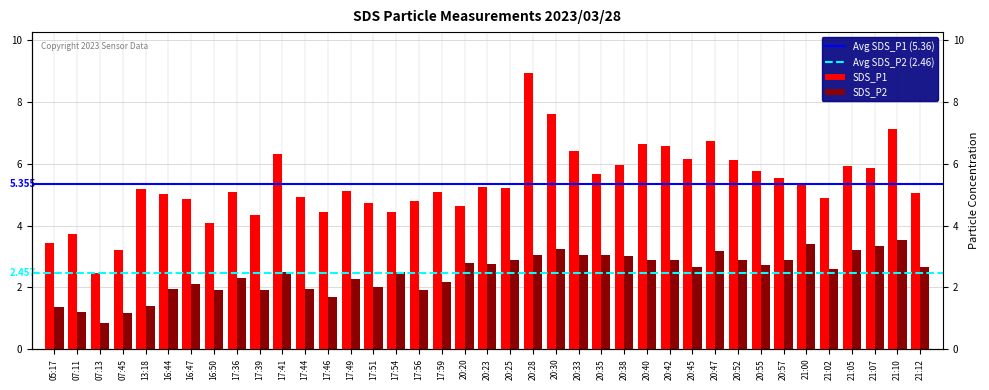

What is the average value of the SDS_P1 series?

5.4